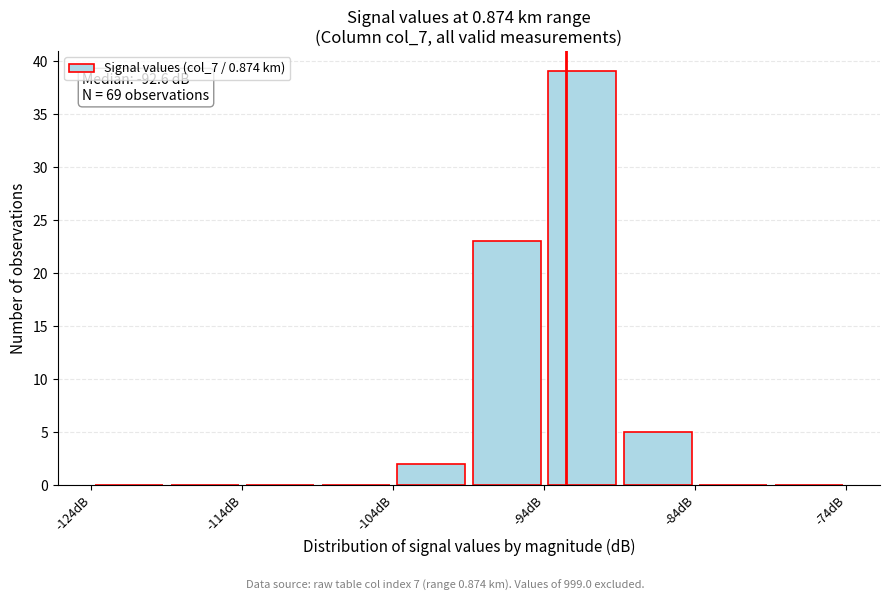

Over which range of the x-axis is the bar tallest?

-94 to -89